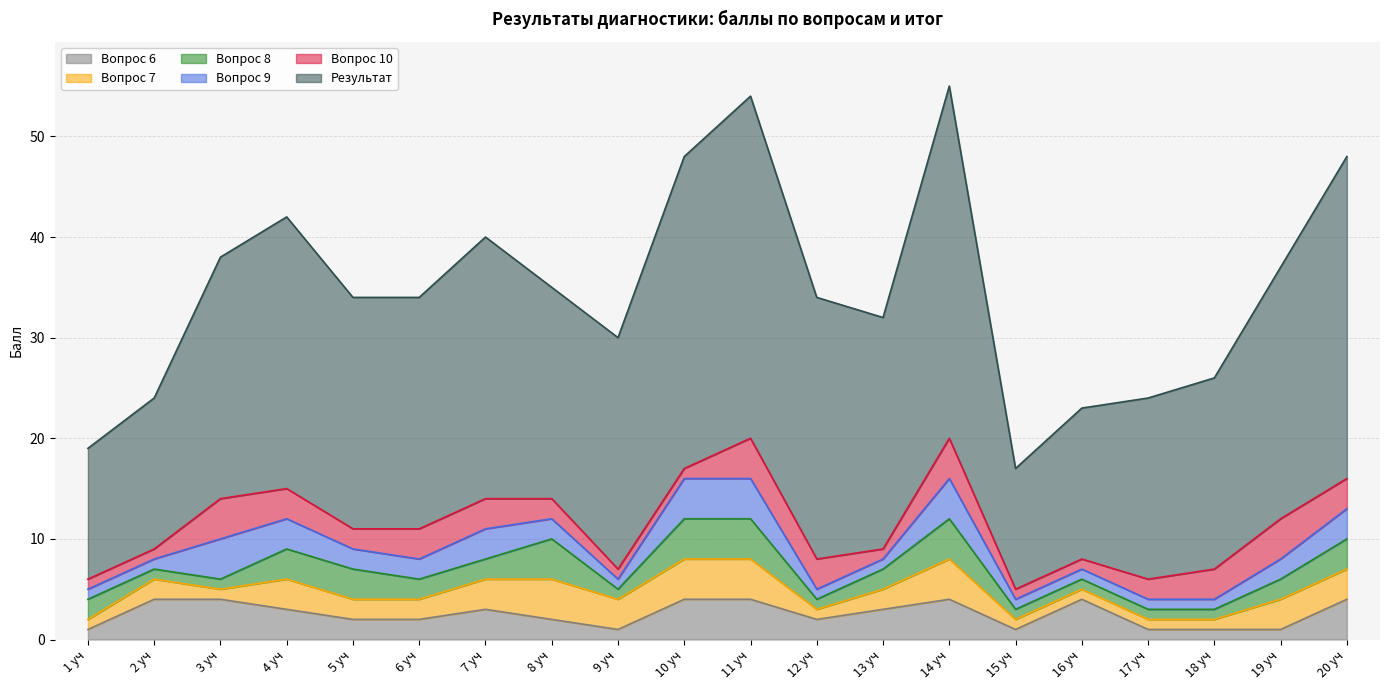

What are all the series names shown in the legend?

Вопрос 6, Вопрос 7, Вопрос 8, Вопрос 9, Вопрос 10, Результат